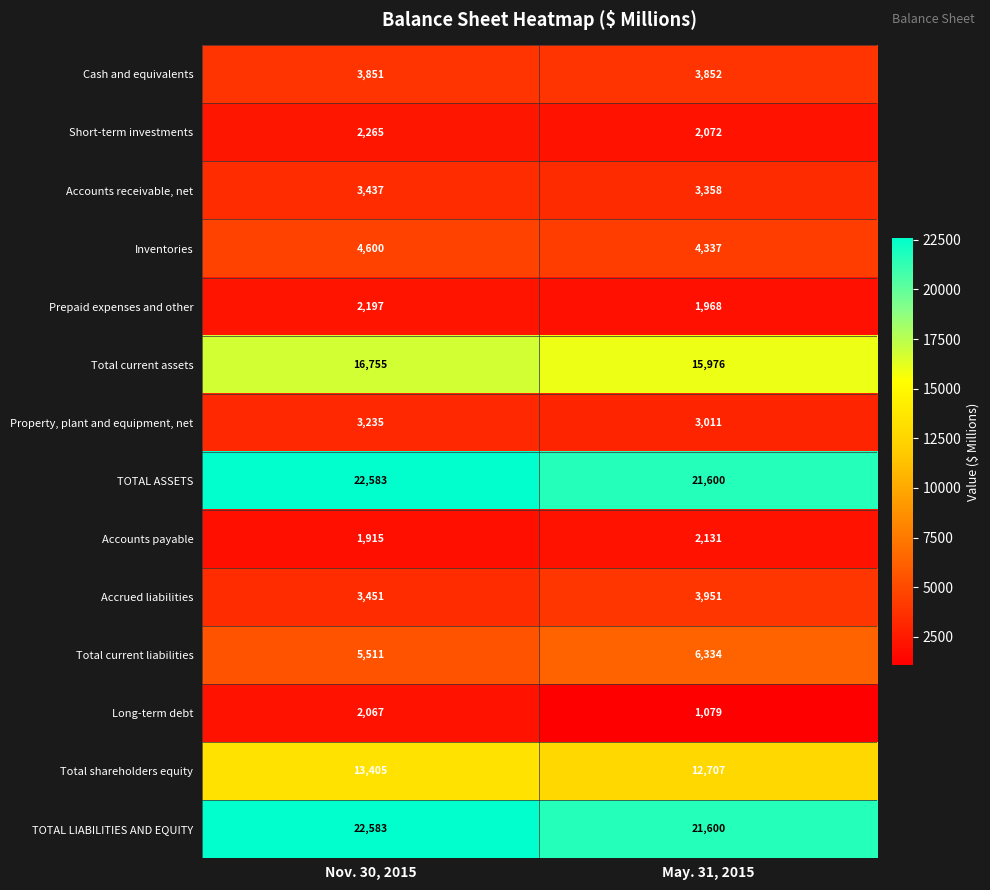

What is the sum of all Accounts receivable, net values?

6795